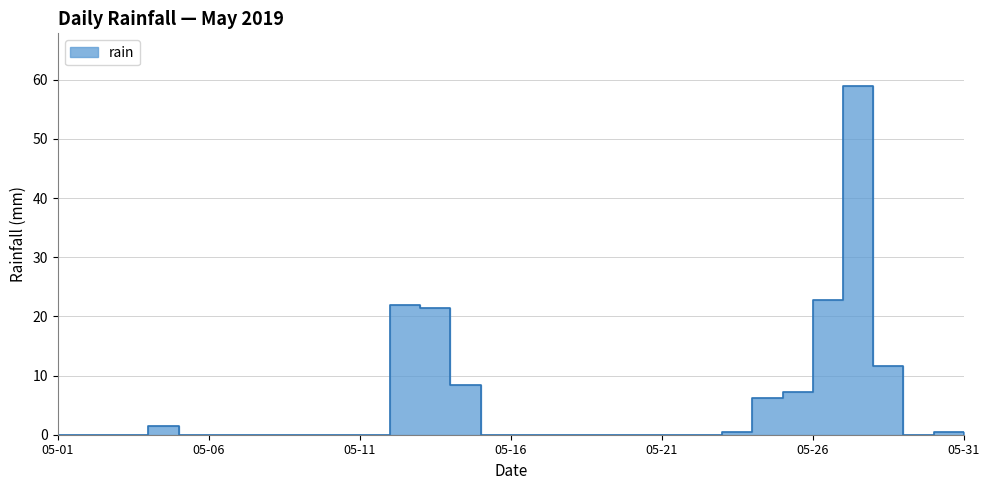

What is the greatest value displayed?

59.0